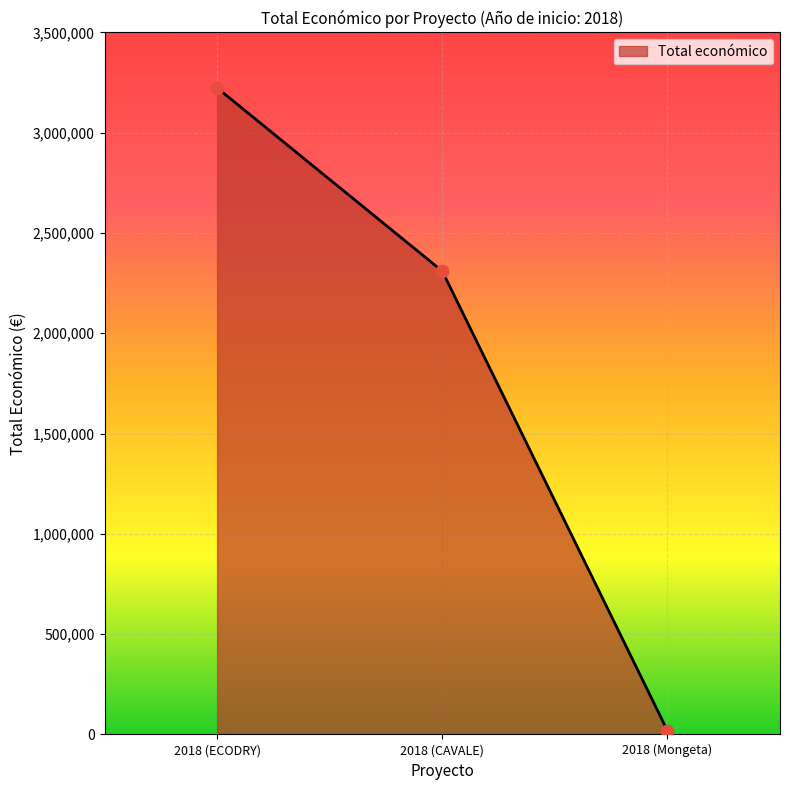

Approximately how many times larger is the value at 2018 (ECODRY) compared to 2018 (Mongeta)?

169.9